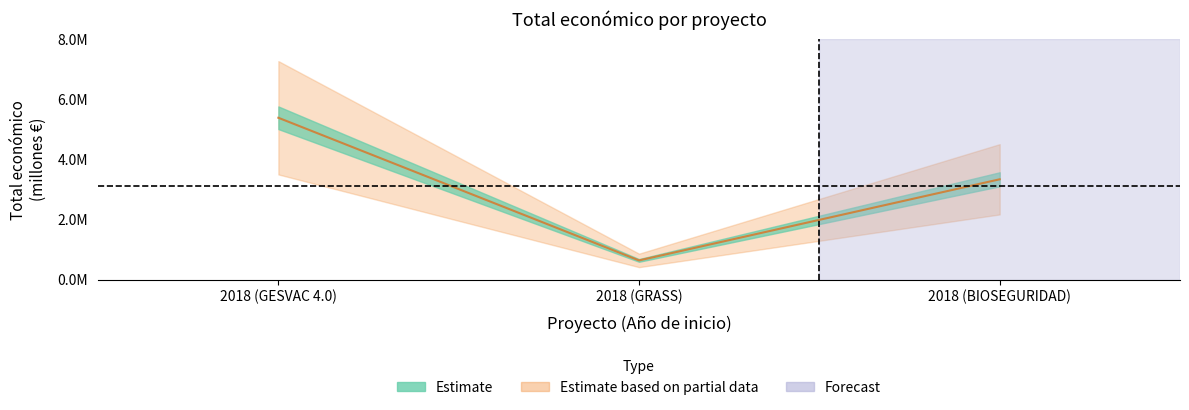

How many lines are shown in the chart?

1